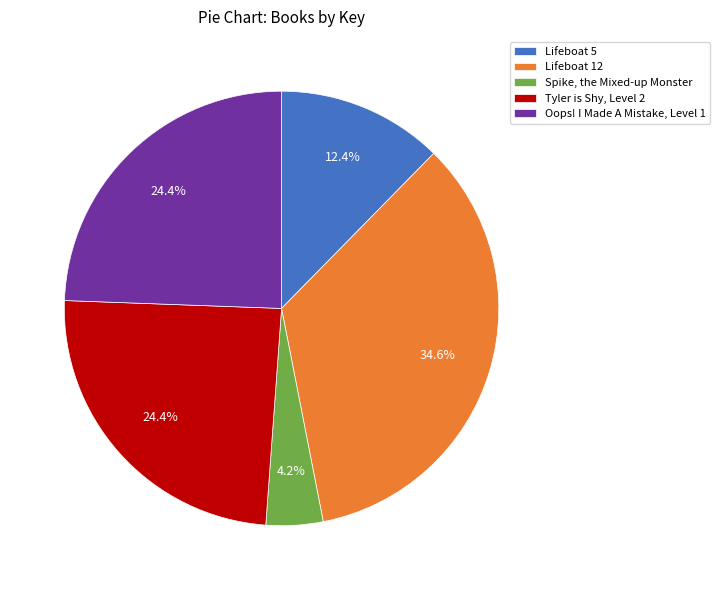

Is the sum of Lifeboat 12 and Spike, the Mixed-up Monster greater than half?

No